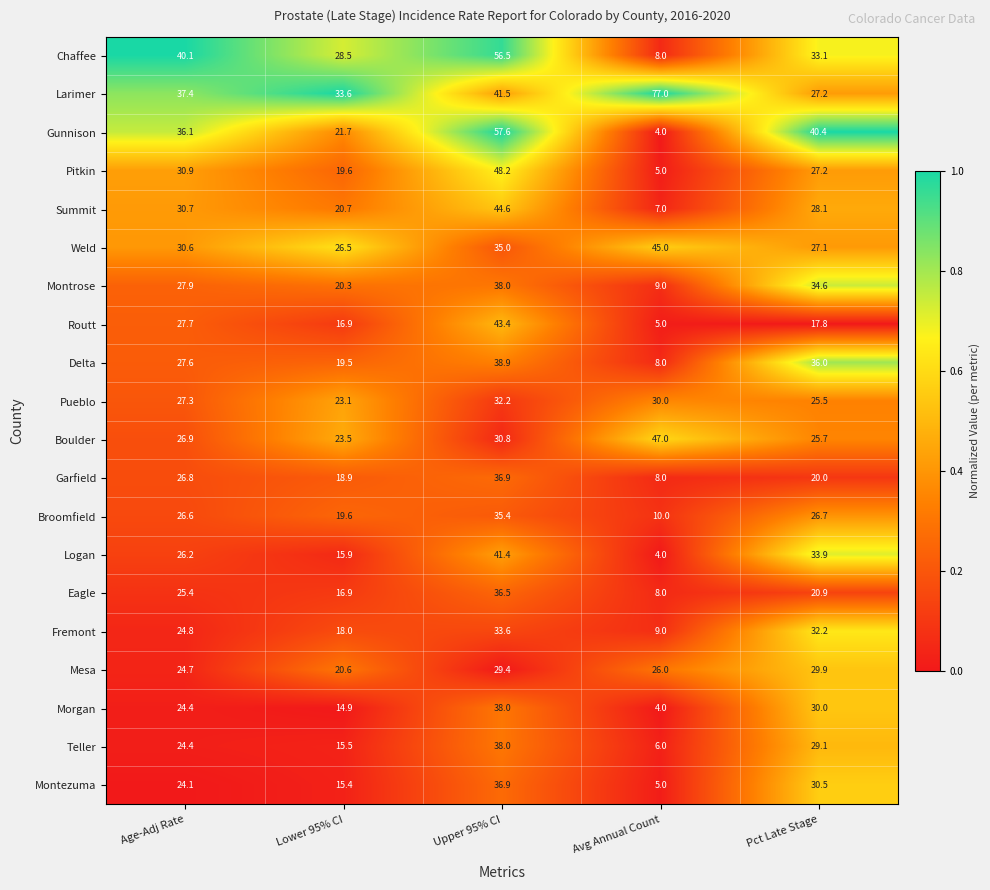

What is the difference between the maximum and minimum values in the Mesa series?

9.3